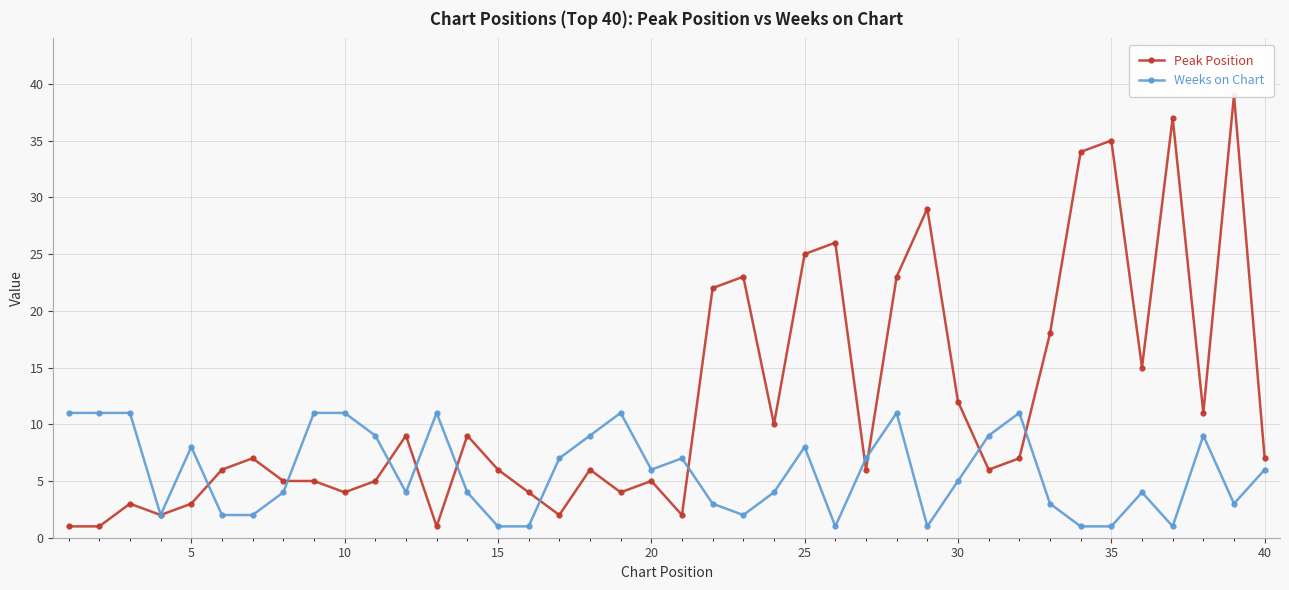

True or false: Peak Position has more than 1 interior local peaks.

True